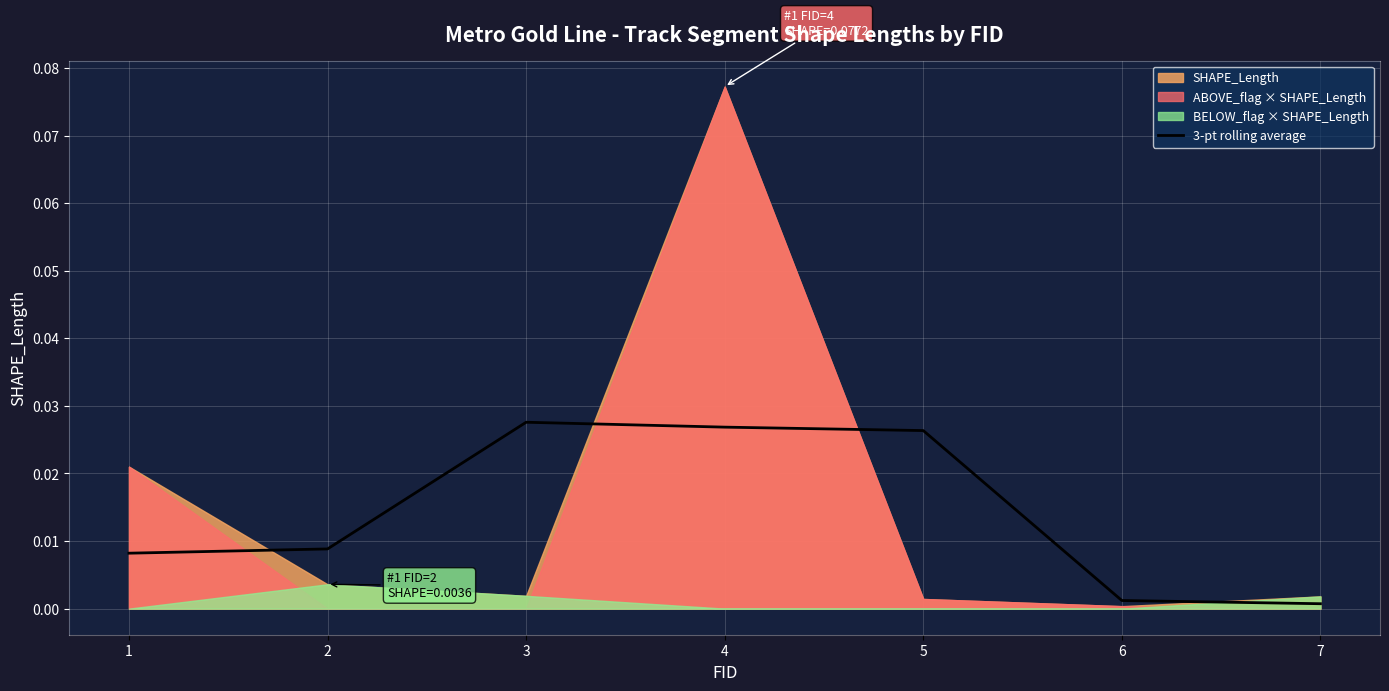

True or false: the data shows 0.0 at 3.

False